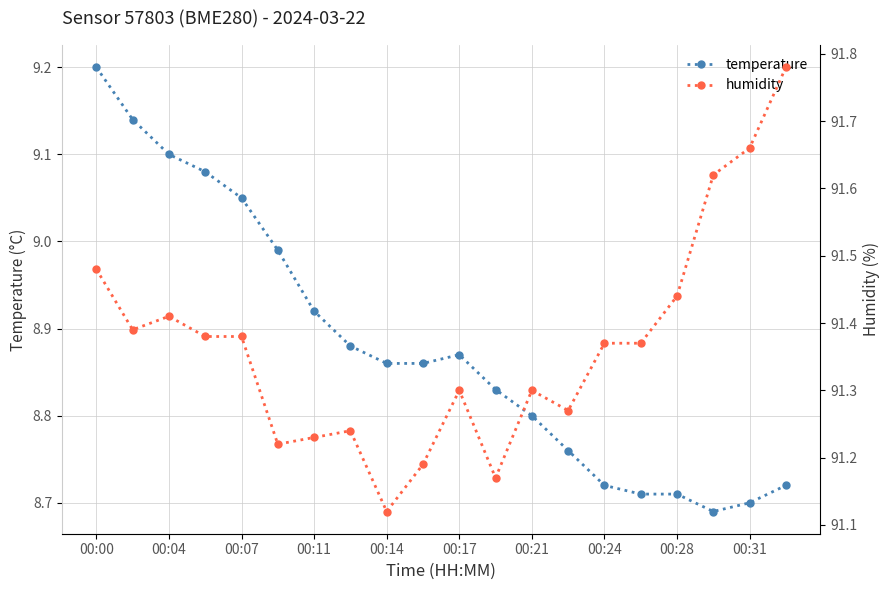

Which series has the largest range (max minus min)?

humidity